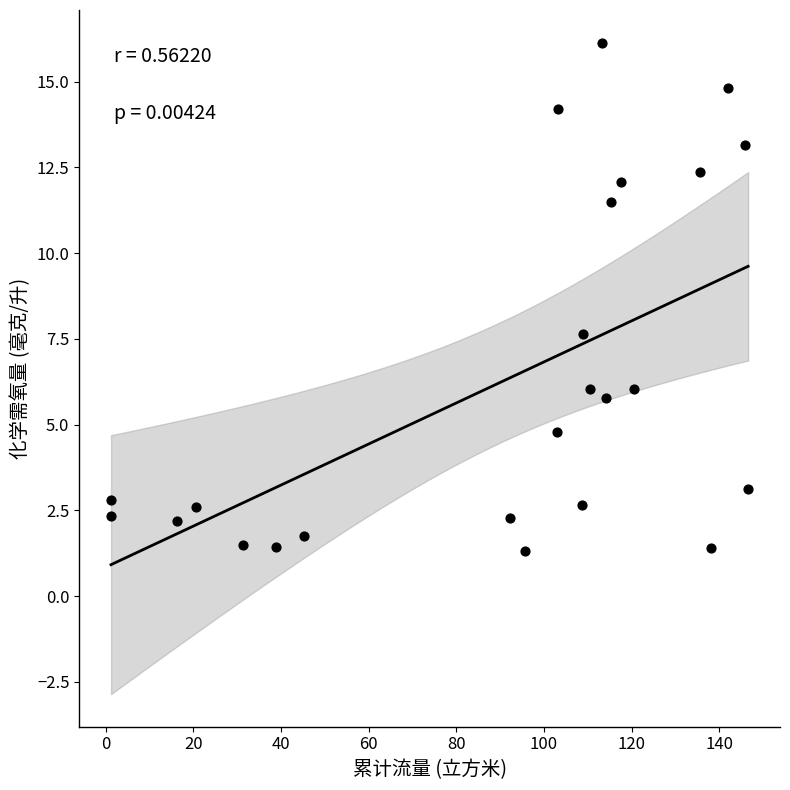

What Y value in the scatter plot is closest to 8?

7.6